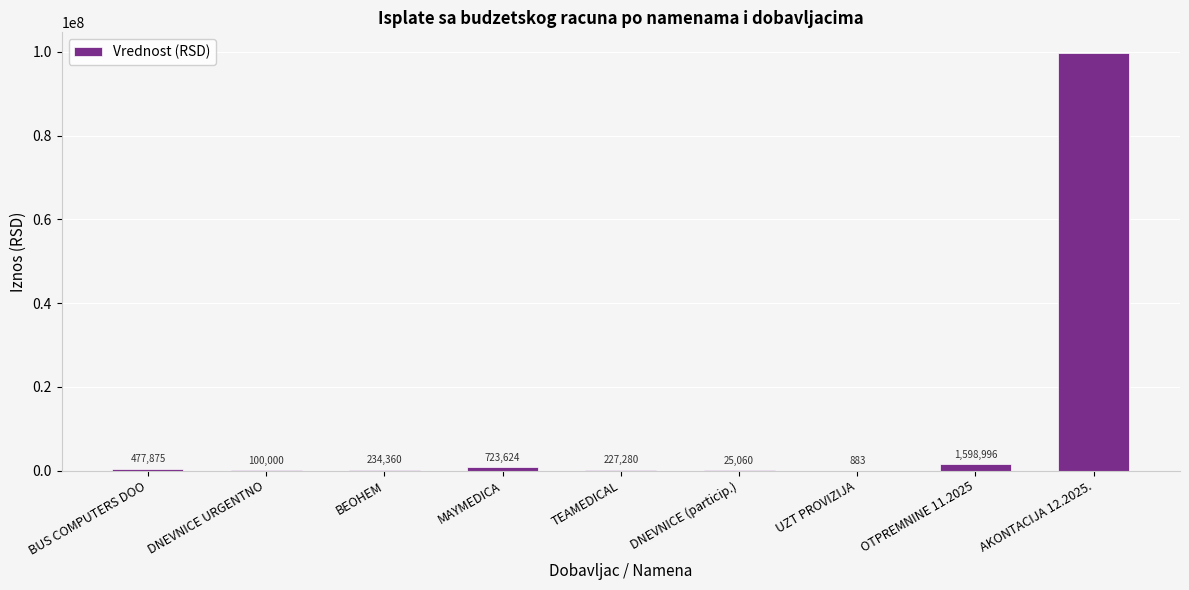

How many series are shown in this chart?

1